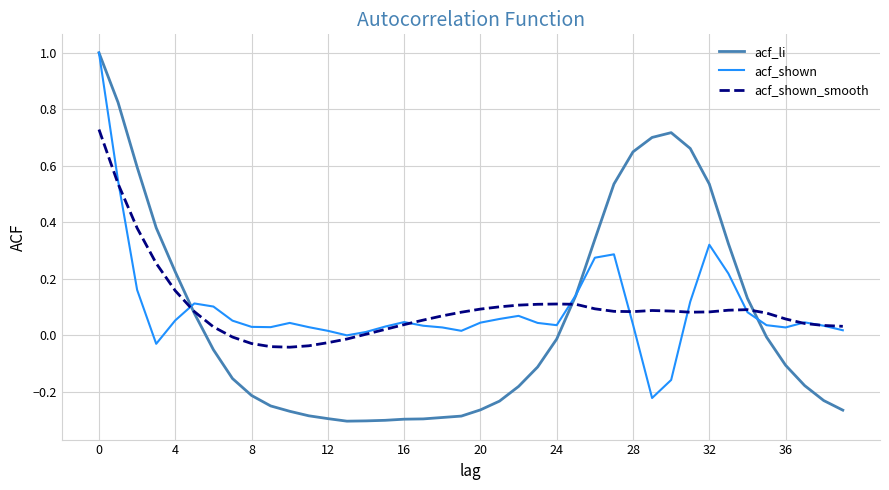

Which series has the widest spread of values?

acf_li